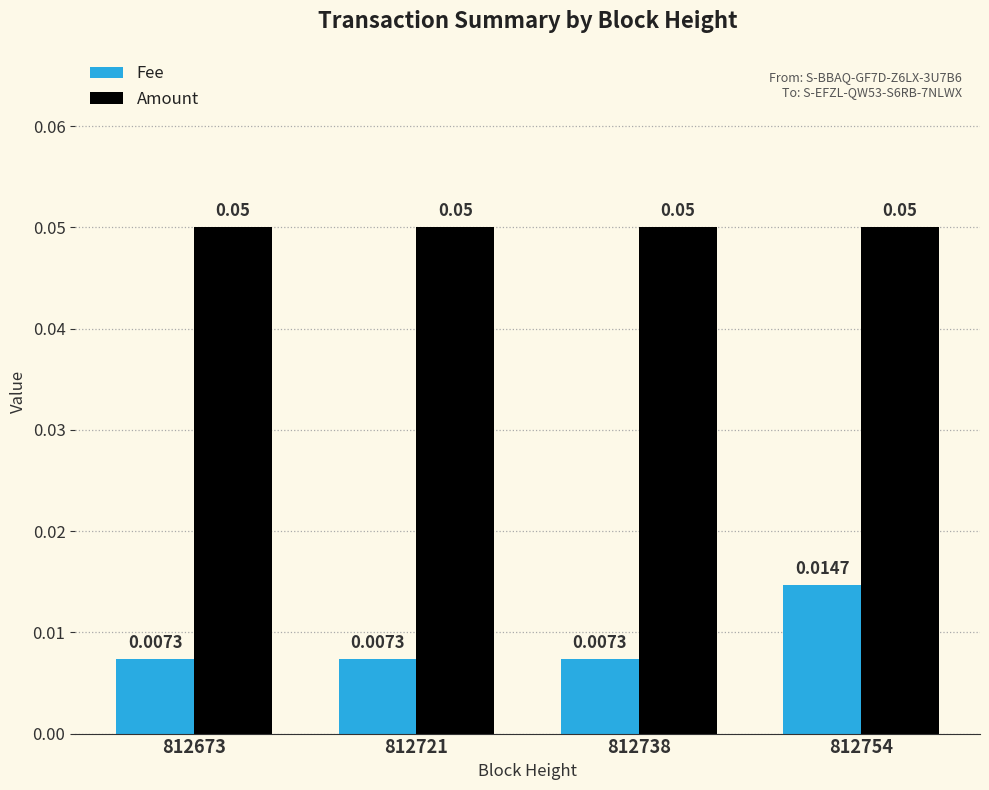

Which series has the largest total across all categories?

Amount